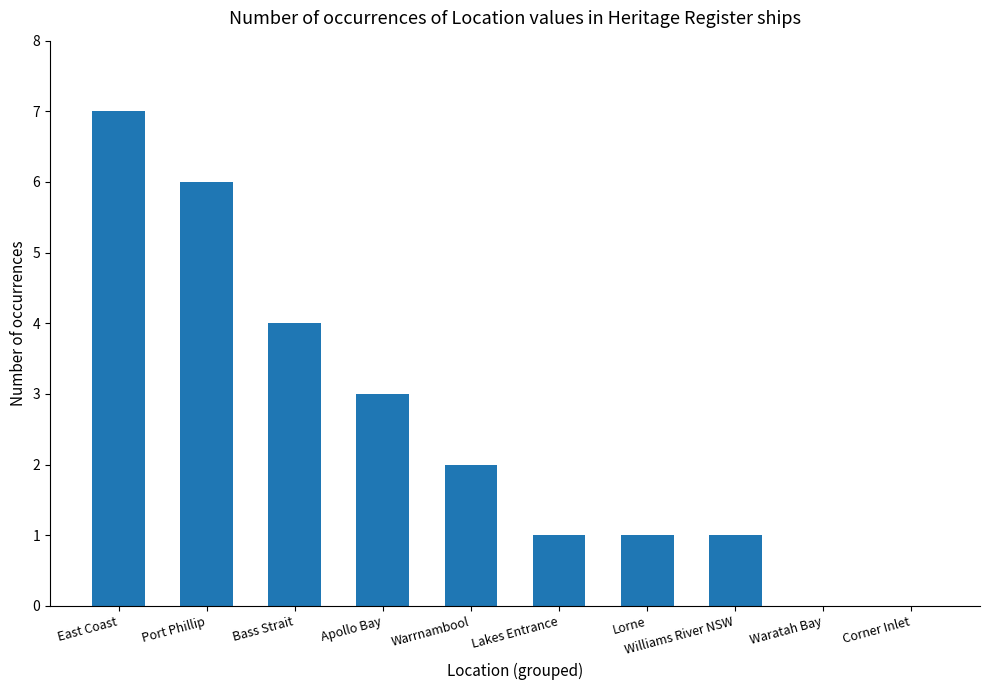

What is the sum of all values?

25